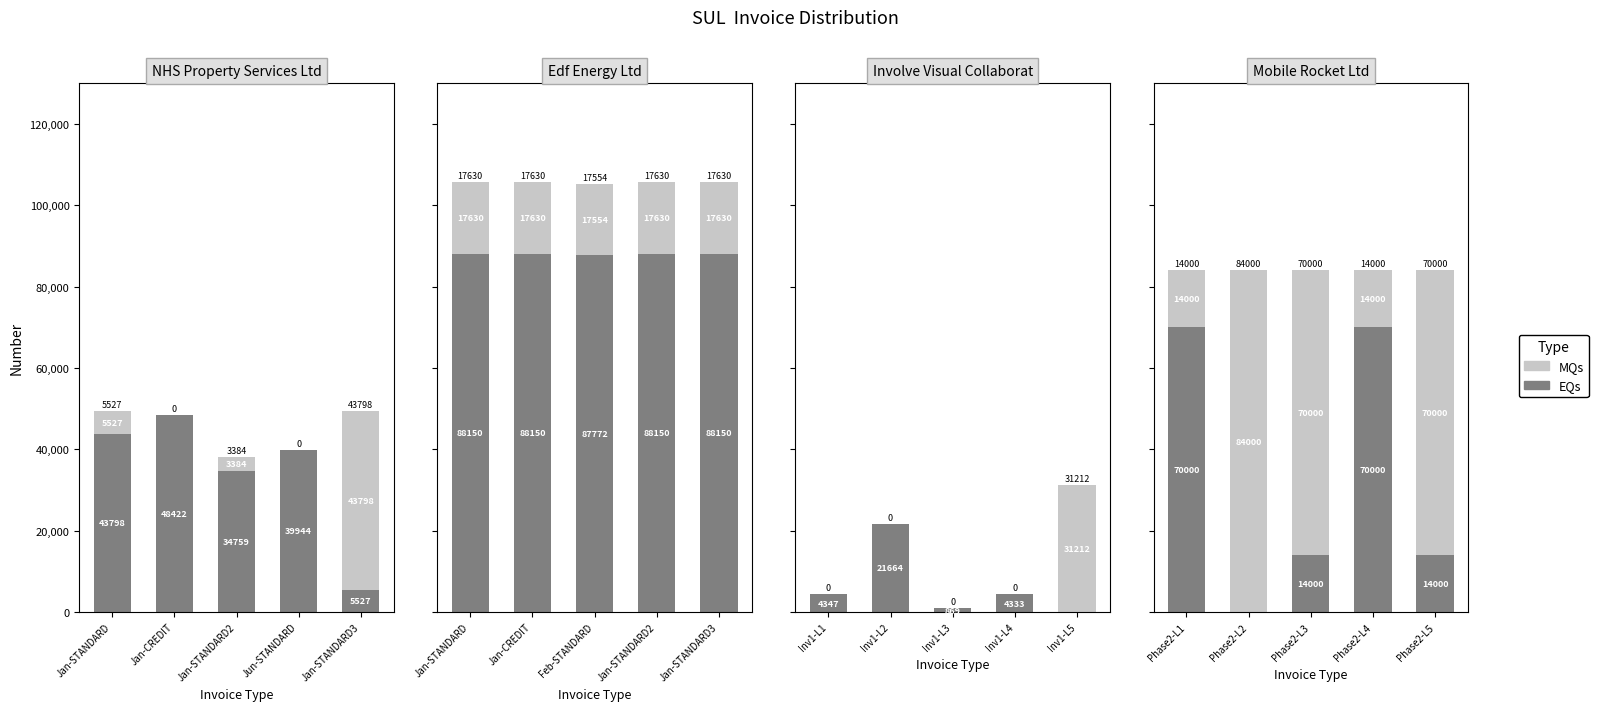

What are all the series names shown in the legend?

EQs, MQs